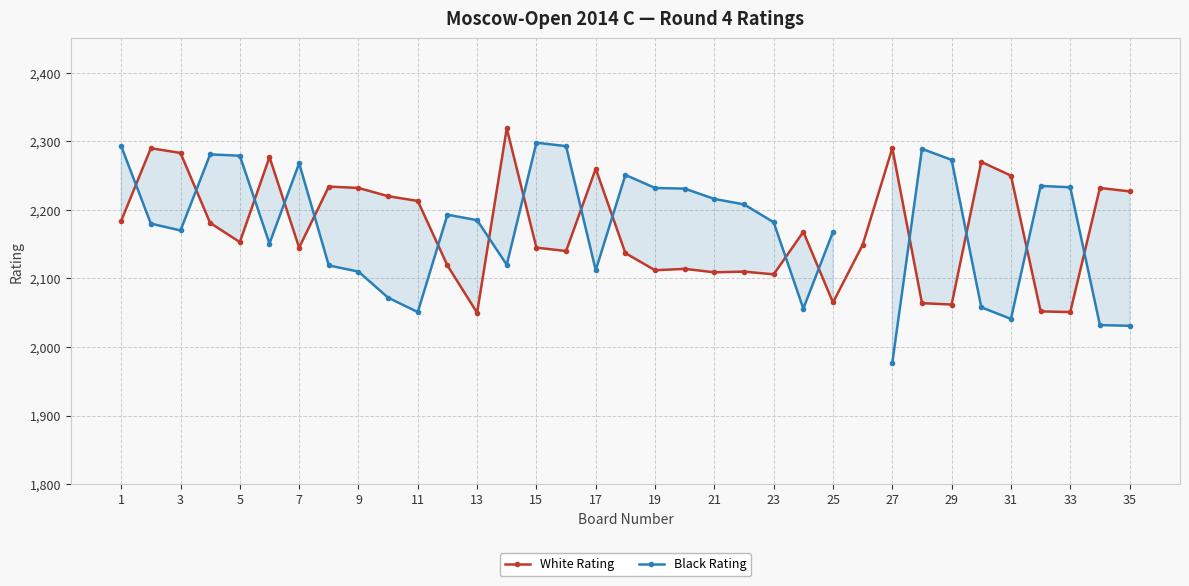

Is it true that White Rating equals 568.8 at 13?

False